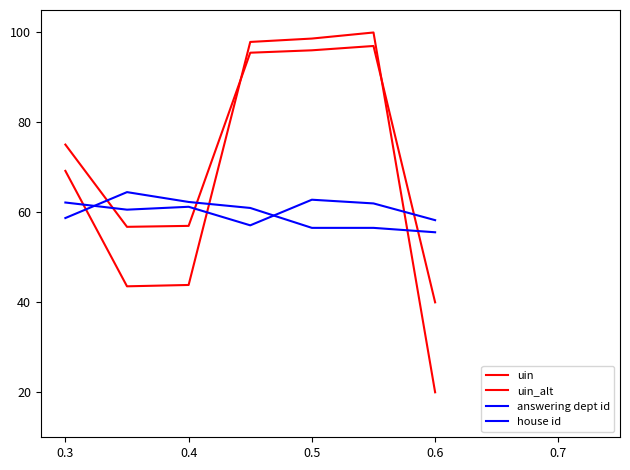

At which category does house id reach its first local peak?

0.4